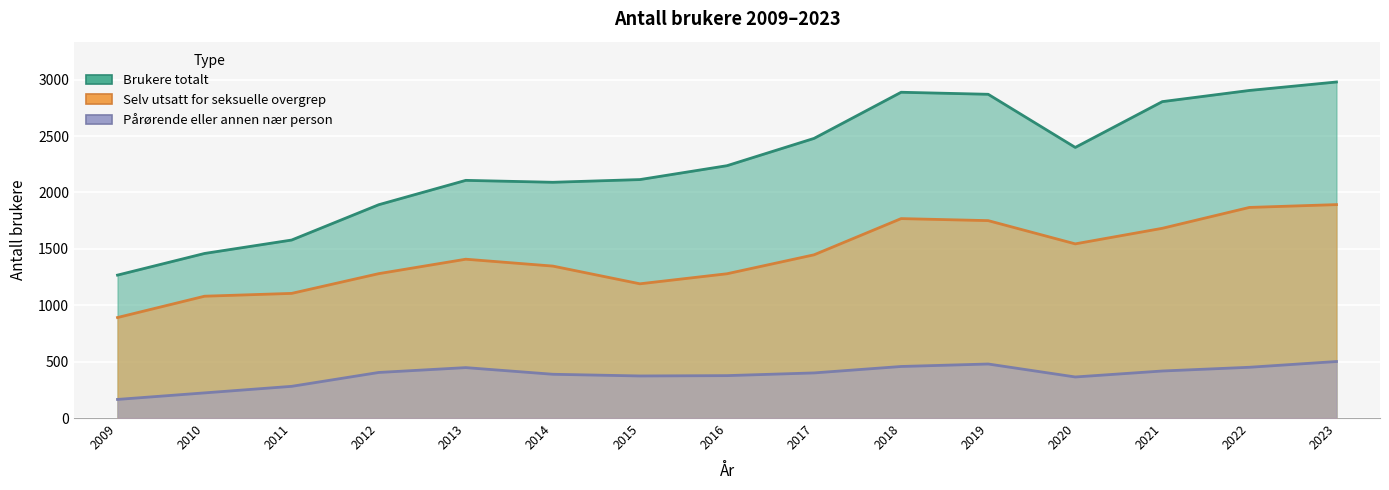

What is the difference between the Selv utsatt for seksuelle overgrep values at 2016 and 2012?

1